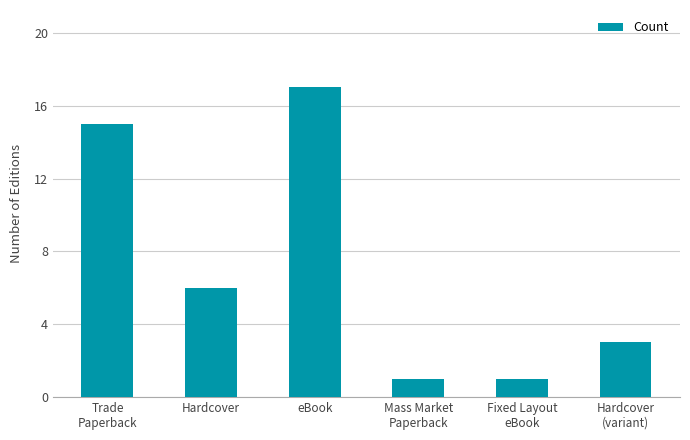

How many data points are less than 6?

3